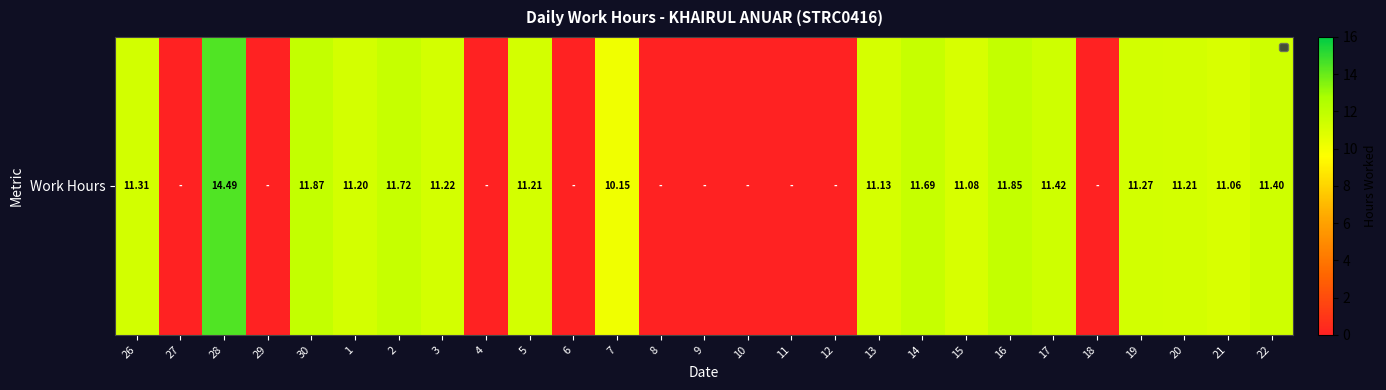

What is the difference between the second highest and second lowest values?

11.9